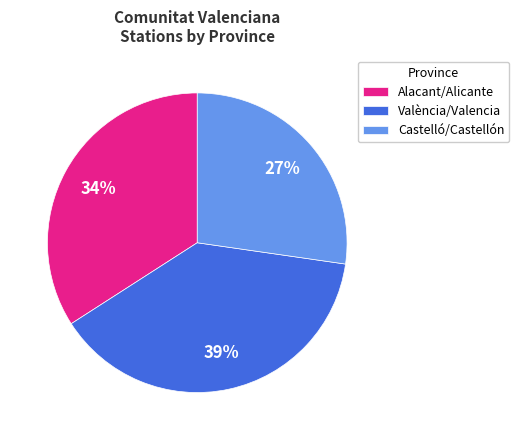

To the nearest percent, what percentage of the pie is Castelló/Castellón?

27%